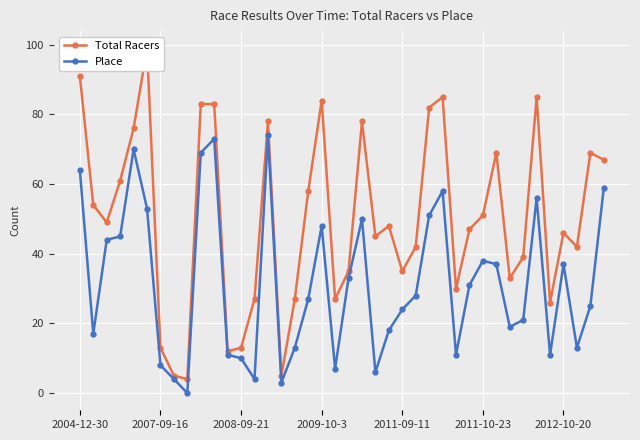

How many data points in Total Racers are above 48?

19